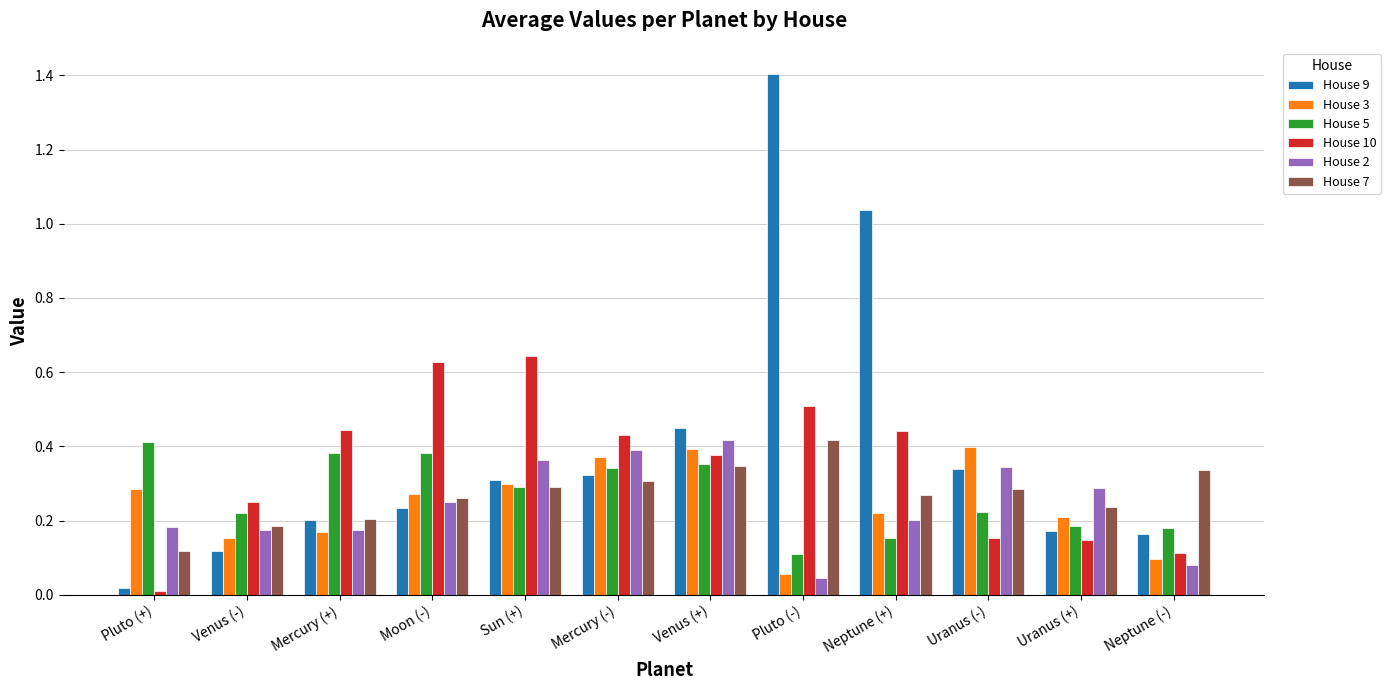

Count the number of data series in this chart.

6